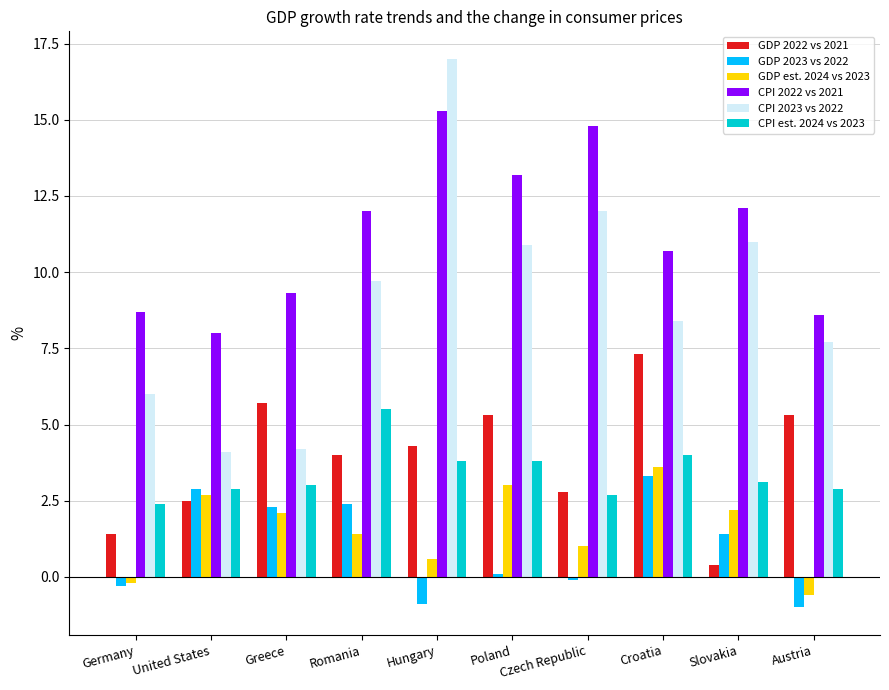

At which label is GDP est. 2024 vs 2023 closest to 1?

Czech Republic